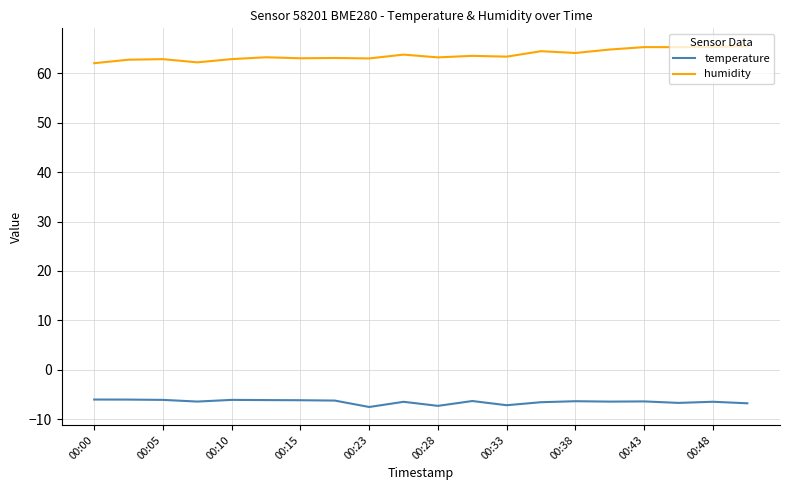

Which series has the largest total across all categories?

humidity